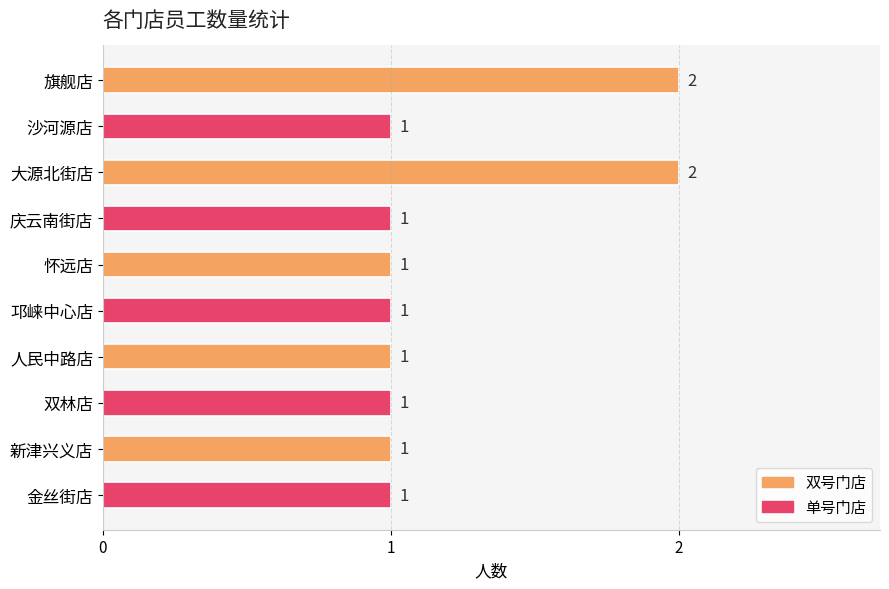

How many values are between 1 and 2?

10